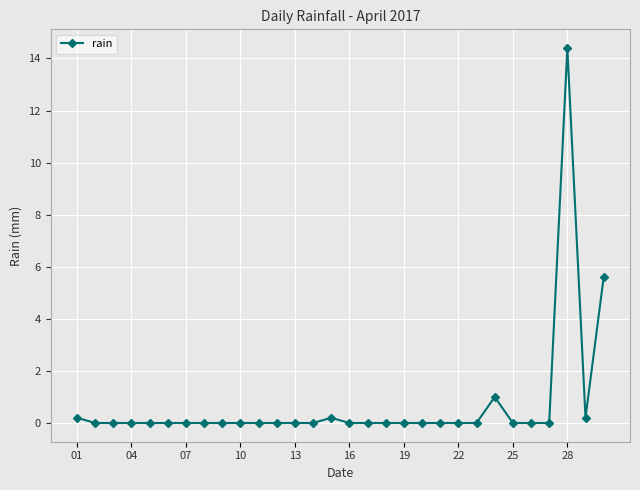

What is the maximum value shown in the chart?

14.4